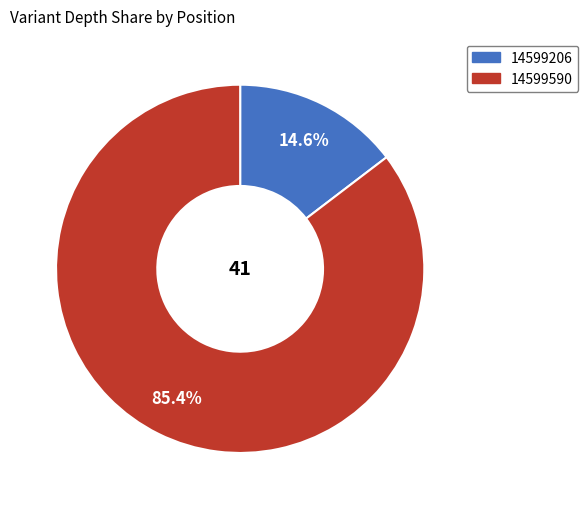

What is the largest slice in the pie chart?

14599590